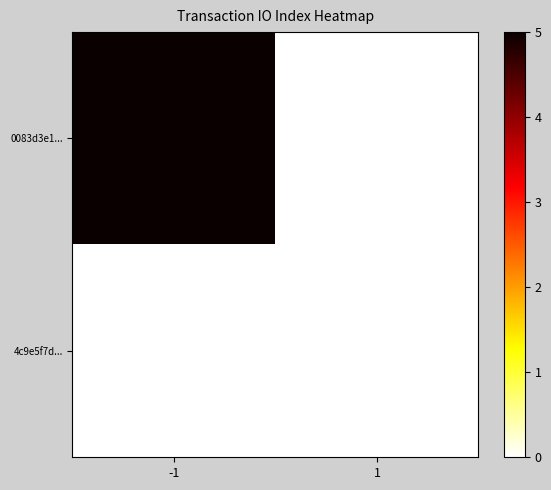

What is the greatest value displayed?

5